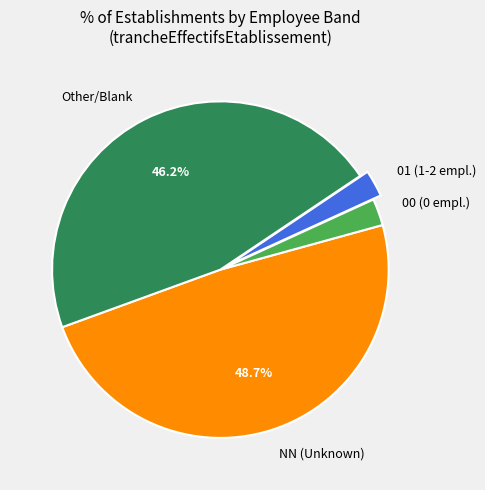

What percentage is NOT represented by Other/Blank?

53.8%